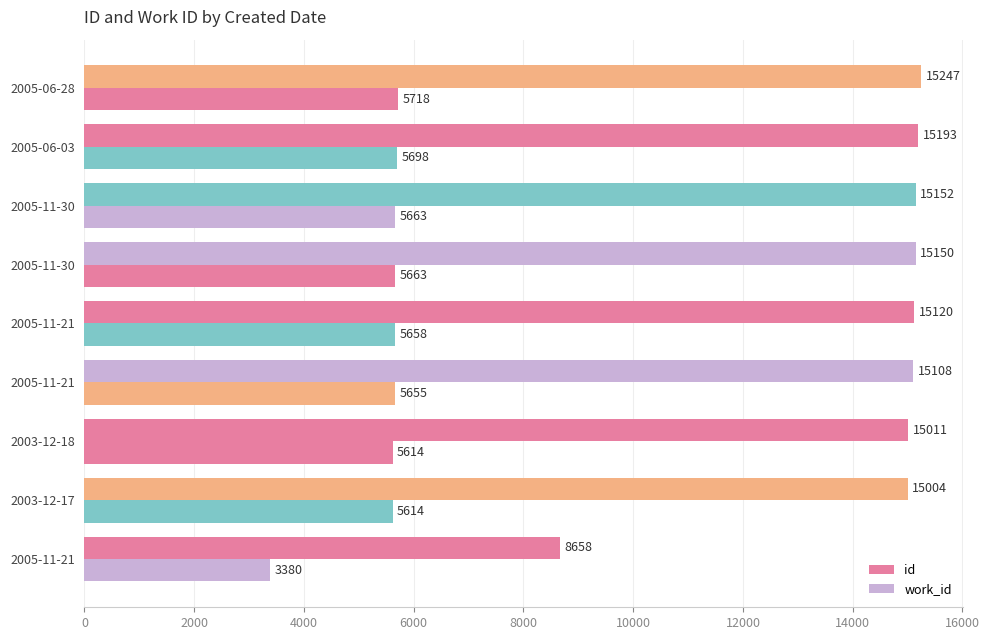

Which series has the widest spread of values?

id